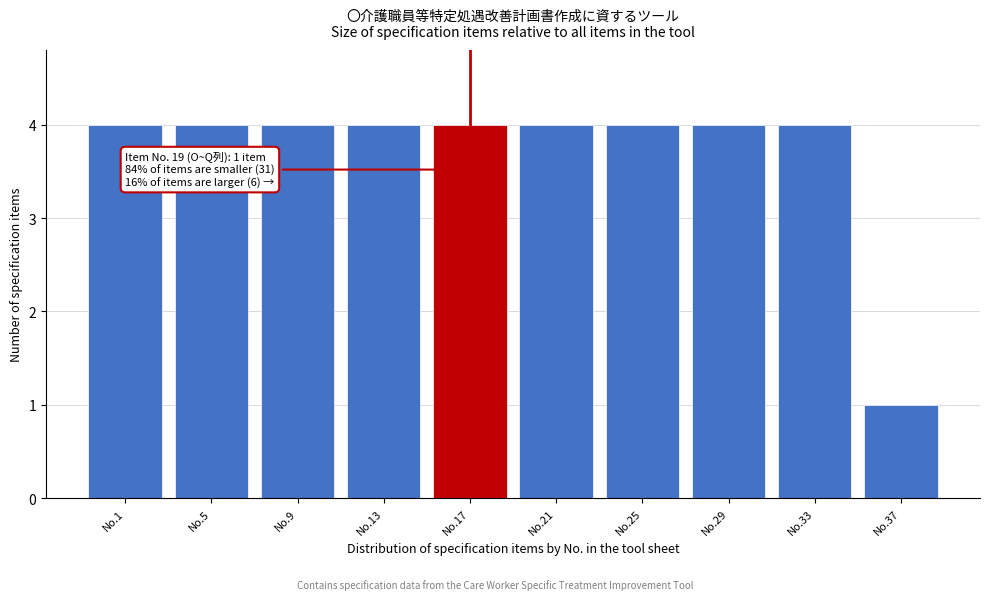

Reading left to right, list all the values displayed in this chart.

No.1=4	No.5=4	No.9=4	No.13=4	No.17=4	No.21=4	No.25=4	No.29=4	No.33=4	No.37=1